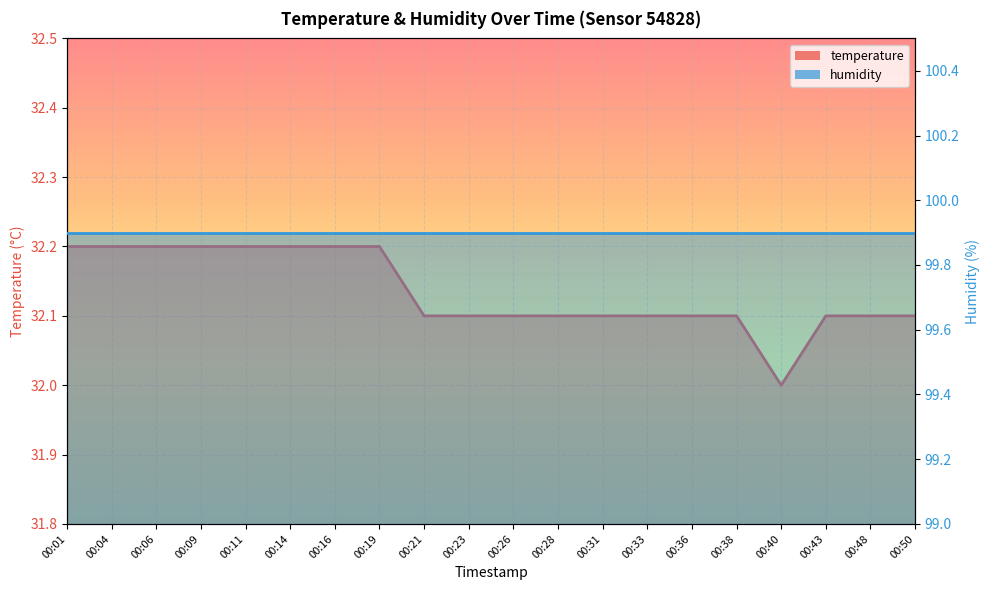

What is the sum of all values?

642.7